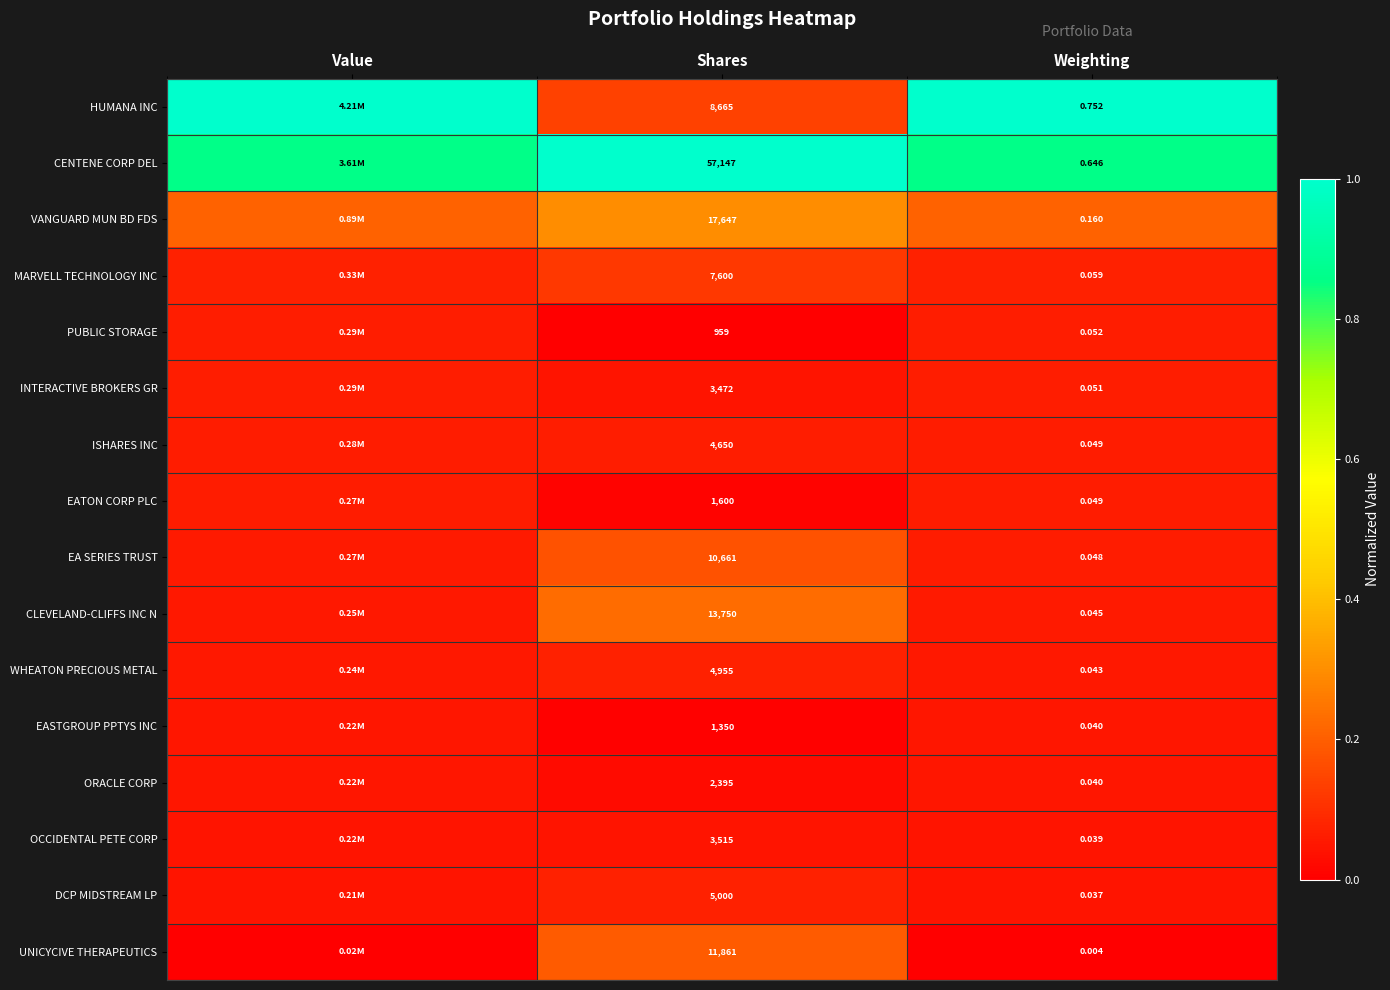

Which series changed the most between Shares and Weighting?

CENTENE CORP DEL